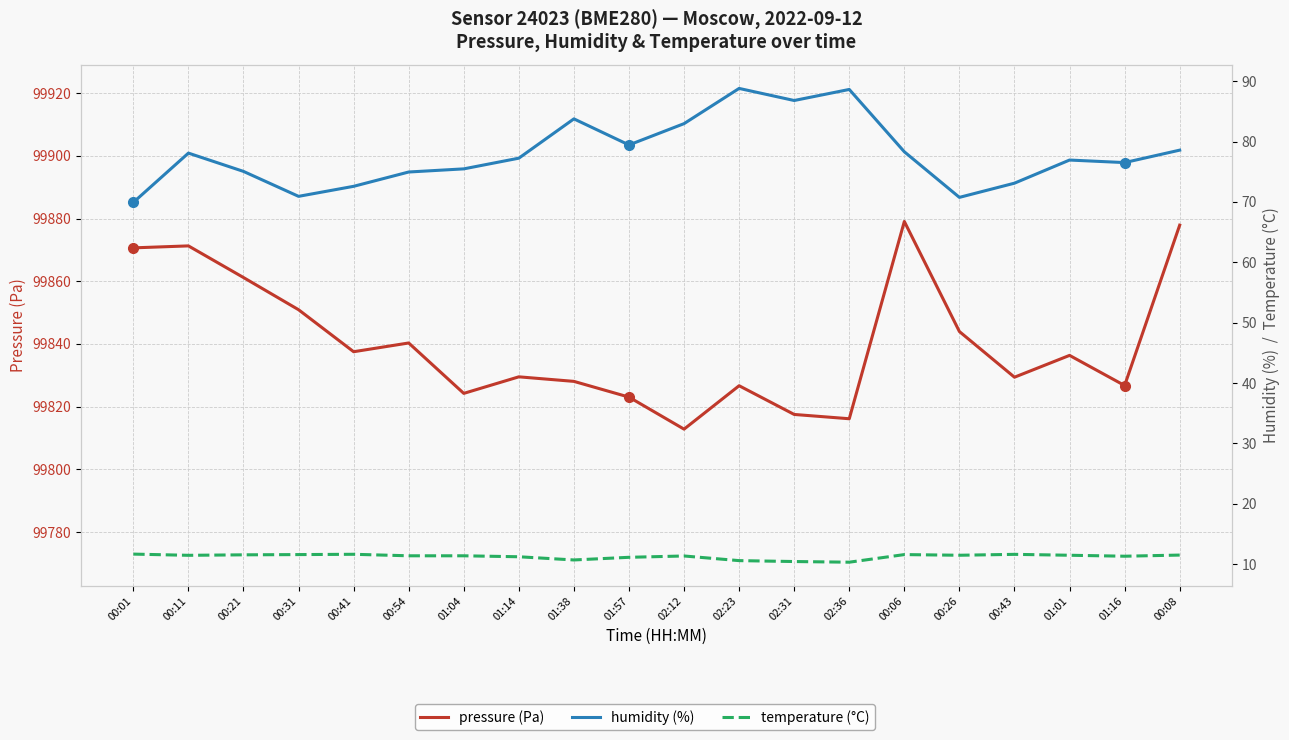

What is the spread (max minus min) of values at 00:11?

99859.8